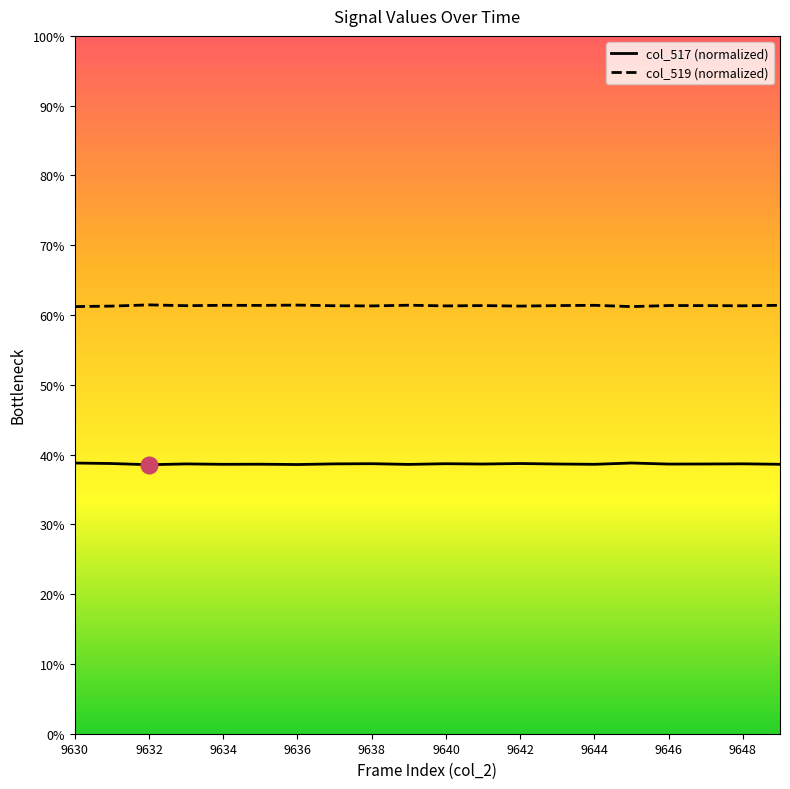

What is the difference between the maximum and minimum values in the col_519 (normalized) series?

0.2